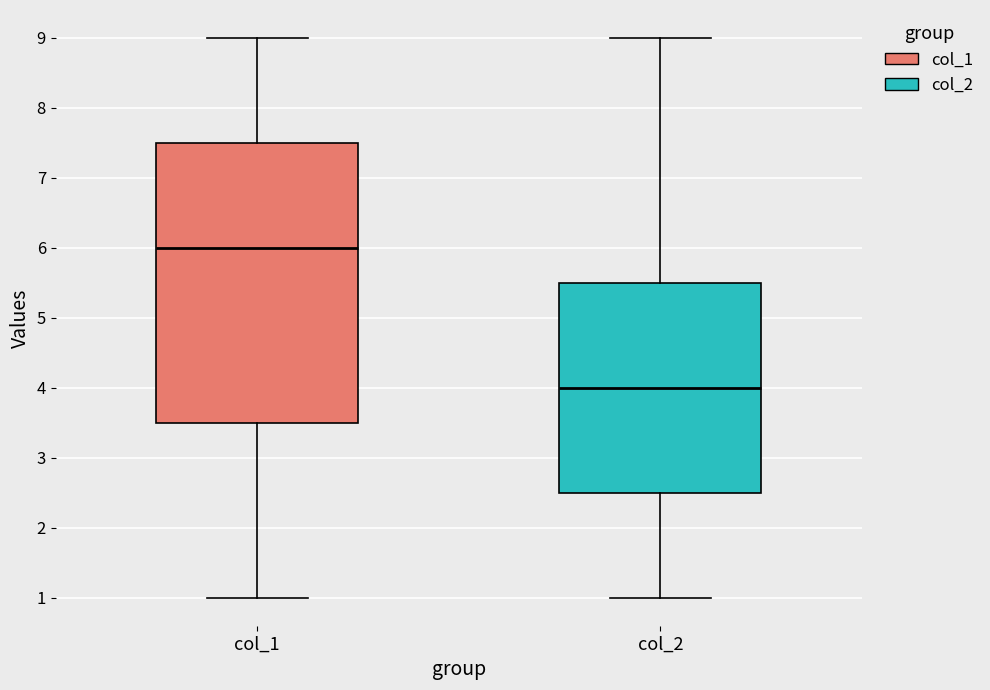

Reading left to right, transcribe this box plot: for each box, give where its median line is, the range the box spans, and where its two whiskers end, as read against the y-axis. The values are not printed on the chart, so give them approximately, as read against the axis.

col_1: median 6.0, box 3.5 to 7.5, whiskers 1.0 to 9.0
col_2: median 4.0, box 2.5 to 5.5, whiskers 1.0 to 9.0